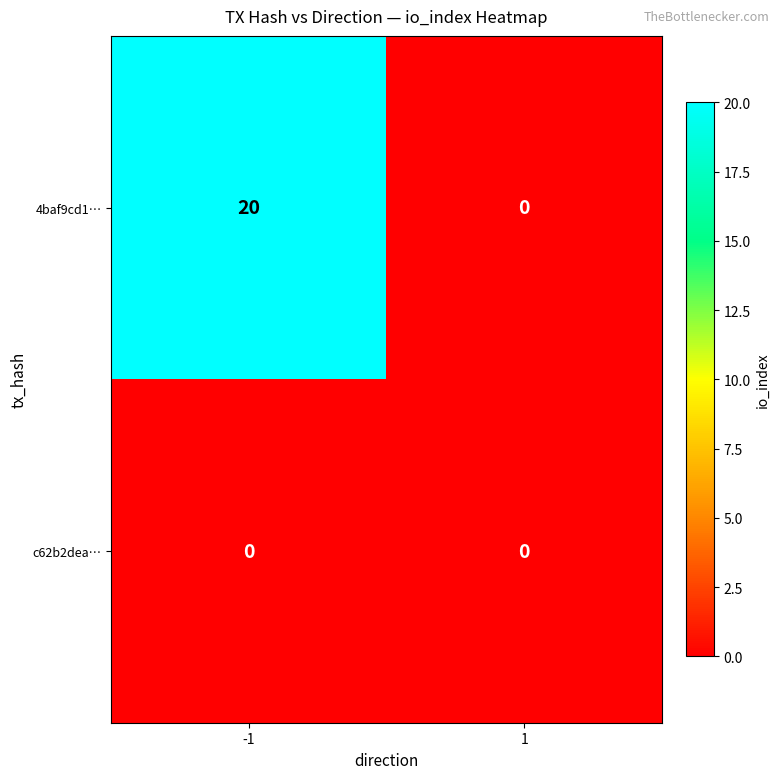

Is it true that 4baf9cd1… equals 11 at 1?

False